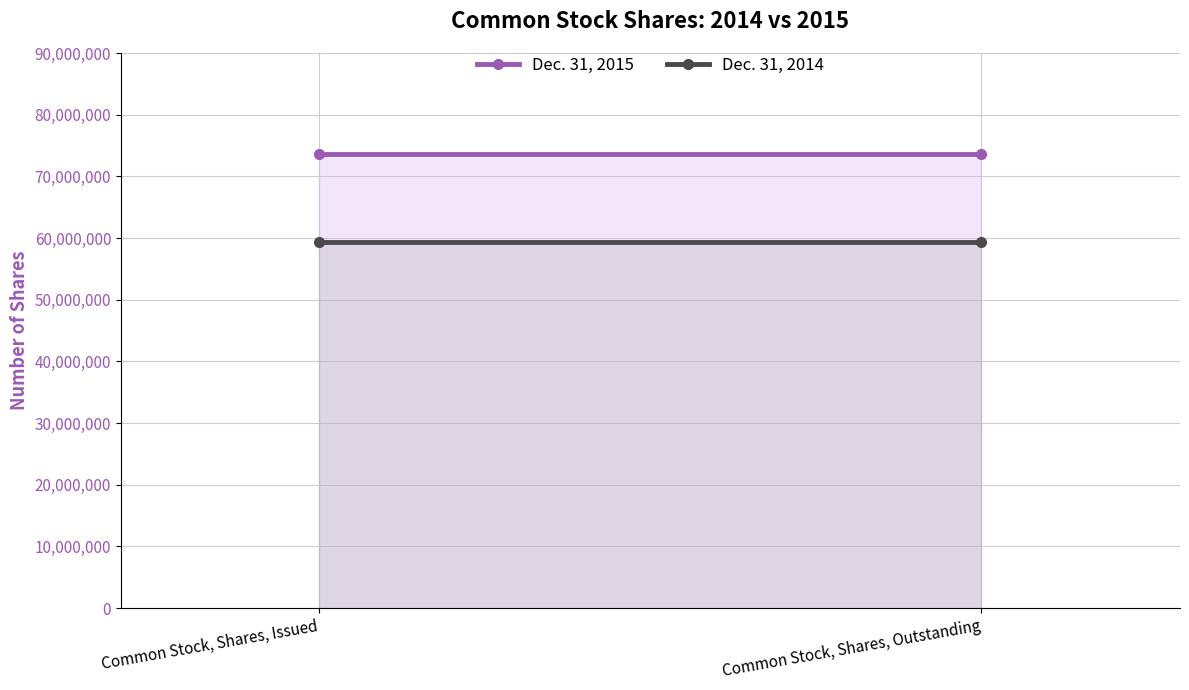

What position from the left is Common Stock, Shares, Outstanding?

2